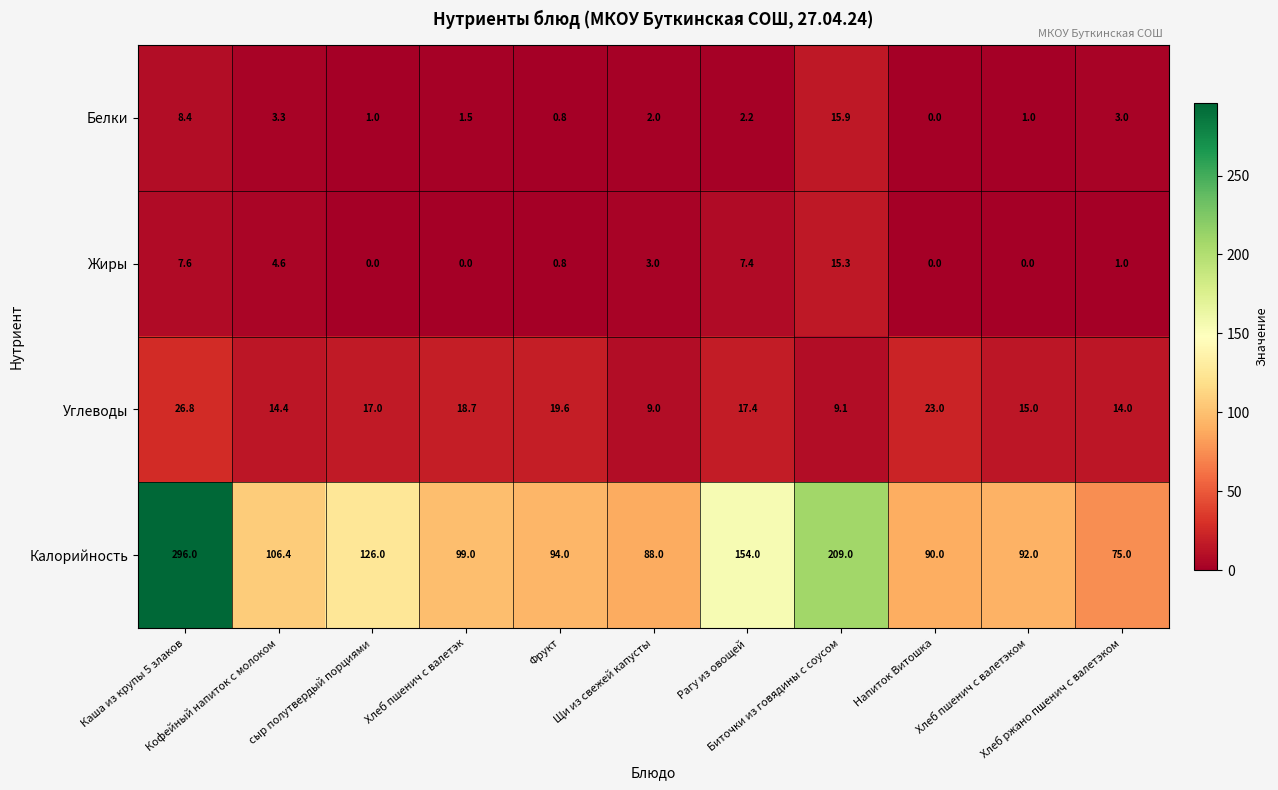

What is the difference between the maximum and minimum values in the Жиры series?

15.3